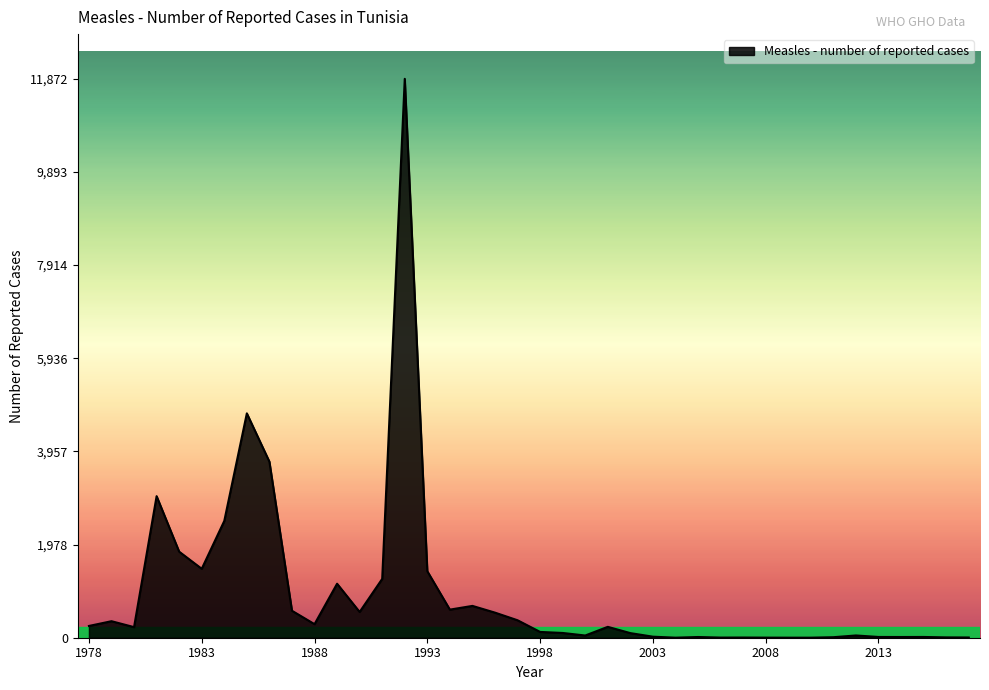

What is the maximum value shown in the chart?

11872